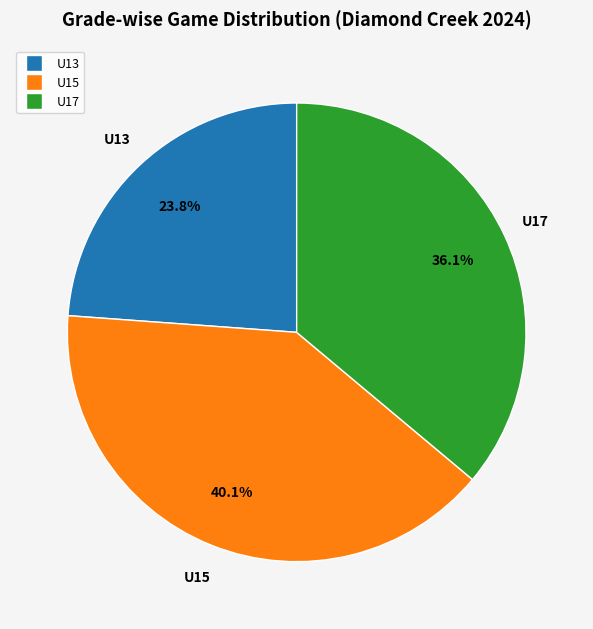

To the nearest percent, what is the difference between the largest and smallest slice percentages?

16%